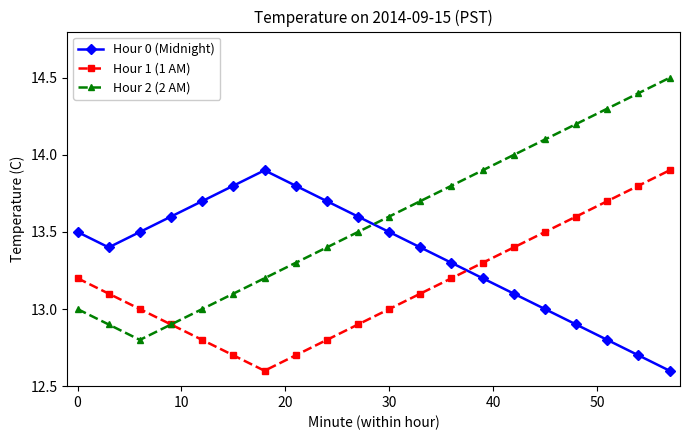

What is the value of the Hour 1 (1 AM) point at the 20th from the left?

13.9